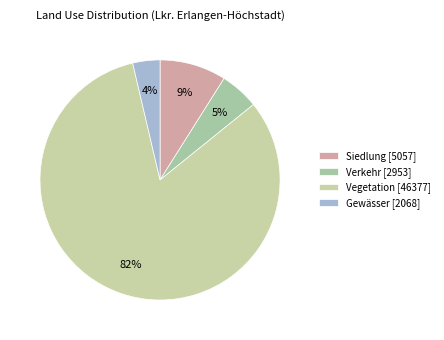

The Siedlung slice represents 1% of the pie. True or false?

False